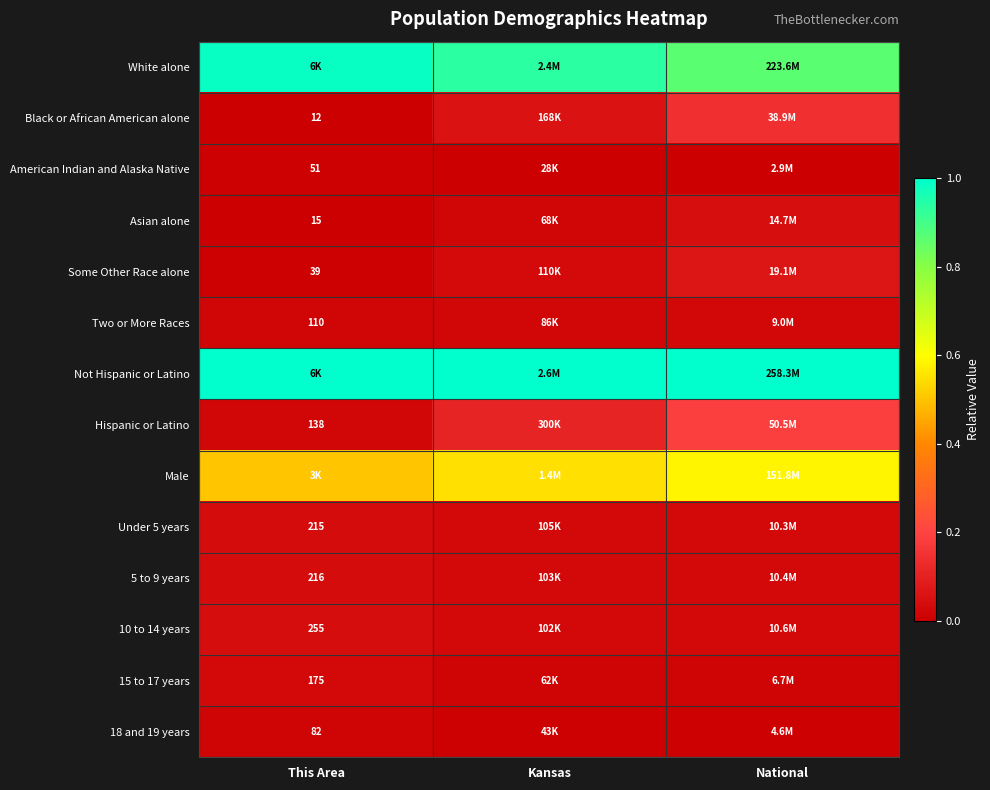

What is the maximum value shown in the chart?

1.0